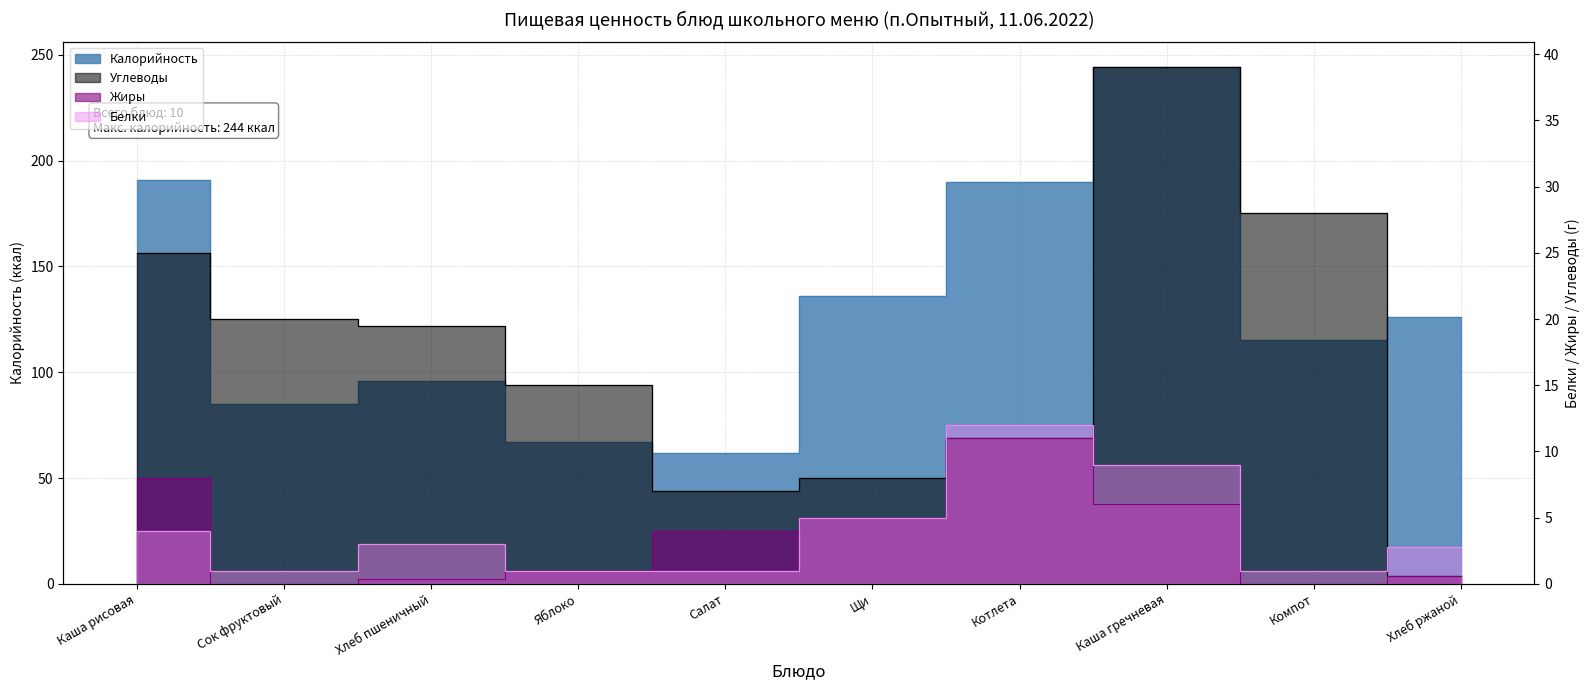

Which has a higher value, Каша гречневая or Компот?

Каша гречневая